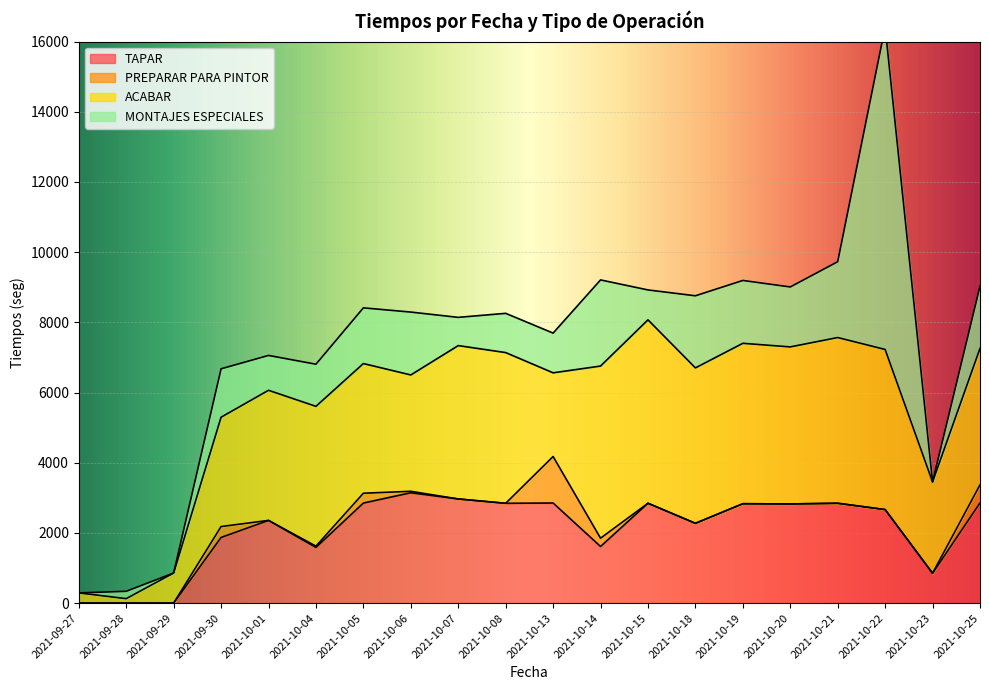

The value of TAPAR at 2021-09-28 is 0.0. True or false?

True